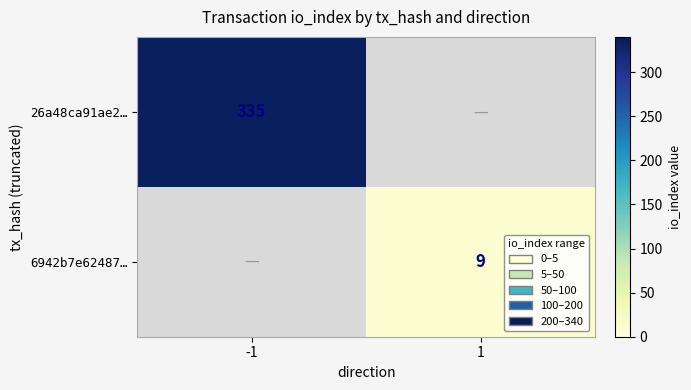

True or false: 6942b7e62487… has a value of 9 at 1.

True